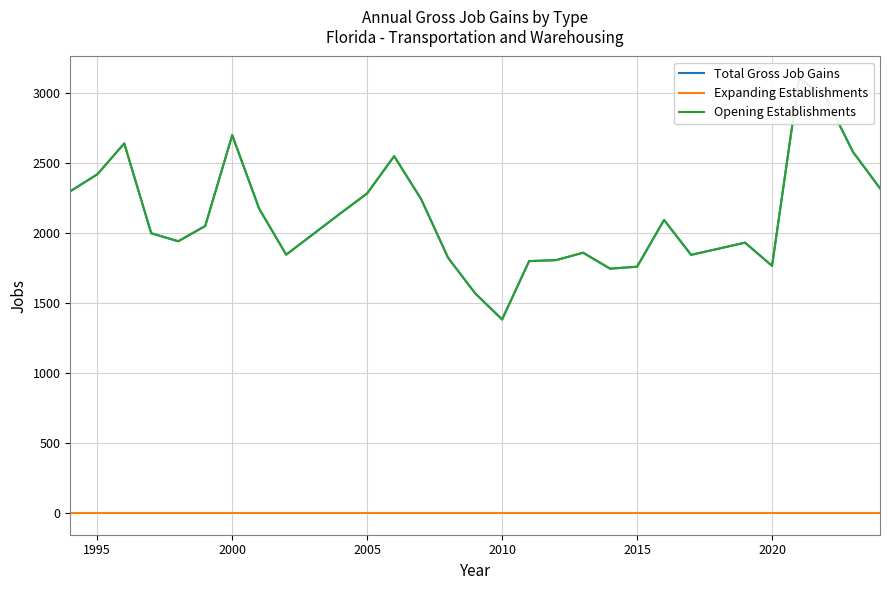

What is the maximum value shown in the chart?

3107